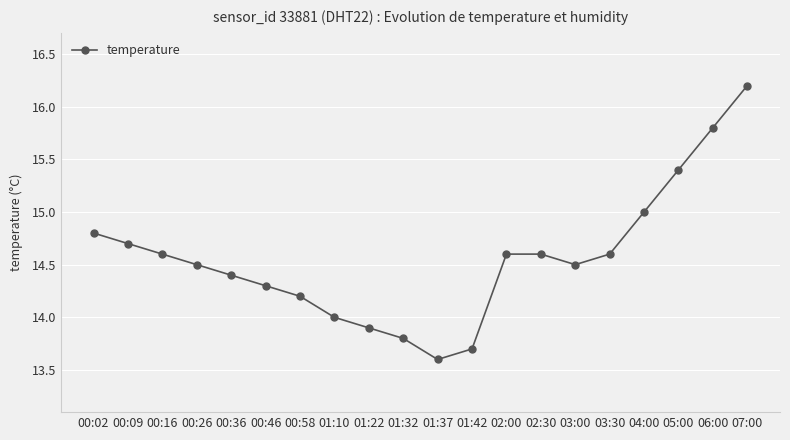

Reading left to right, transcribe all the data shown in this chart.

00:02=14.8	00:09=14.7	00:16=14.6	00:26=14.5	00:36=14.4	00:46=14.3	00:58=14.2	01:10=14.0	01:22=13.9	01:32=13.8	01:37=13.6	01:42=13.7	02:00=14.6	02:30=14.6	03:00=14.5	03:30=14.6	04:00=15.0	05:00=15.4	06:00=15.8	07:00=16.2